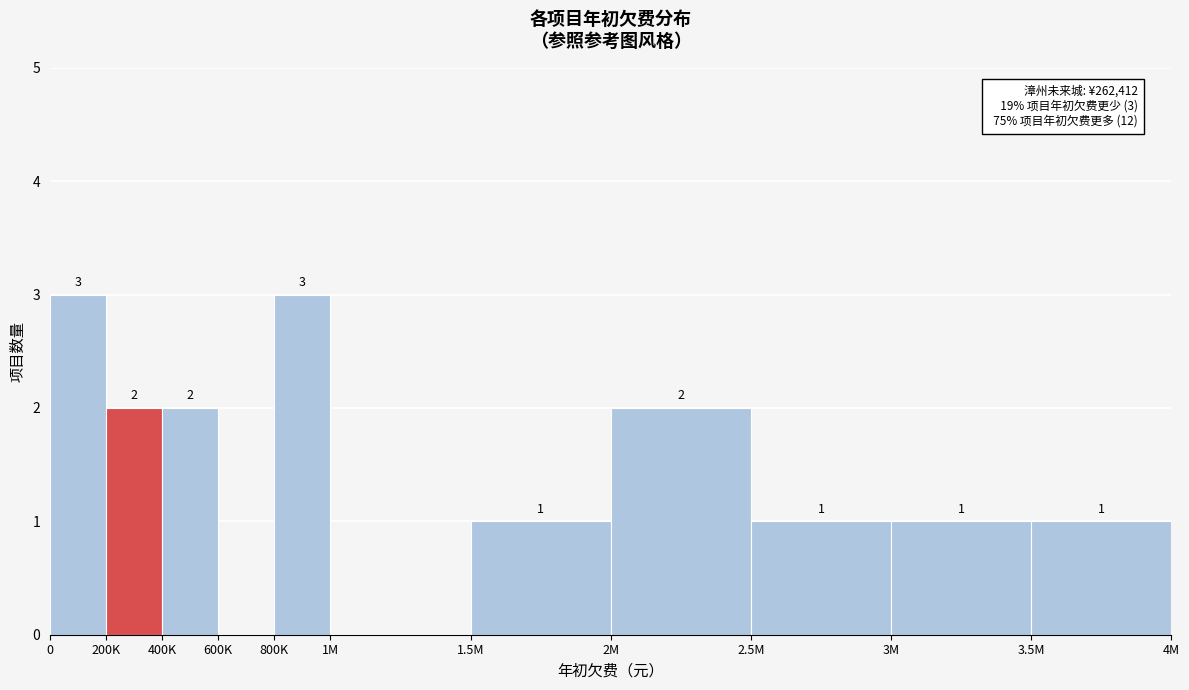

Reading right to left, extract all data points from this chart.

3.5M=1	3M=1	2.5M=1	2M=2	1.5M=1	1M=0	800K=3	600K=0	400K=2	200K=2	0=3